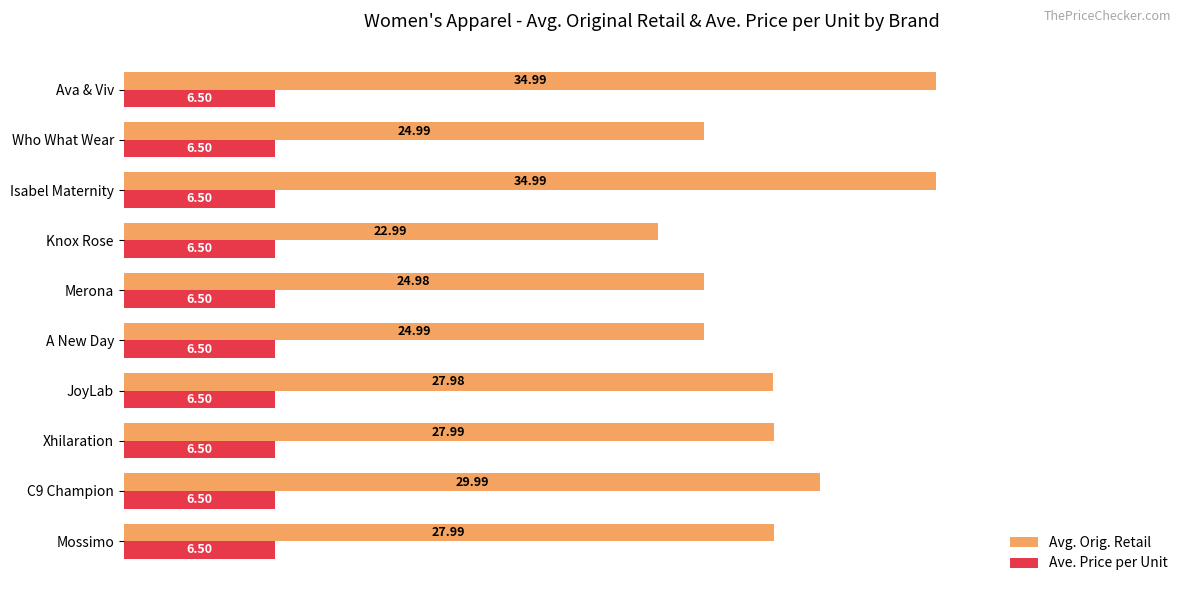

Rank the series by their average value, from highest to lowest.

Avg. Orig. Retail, Ave. Price per Unit